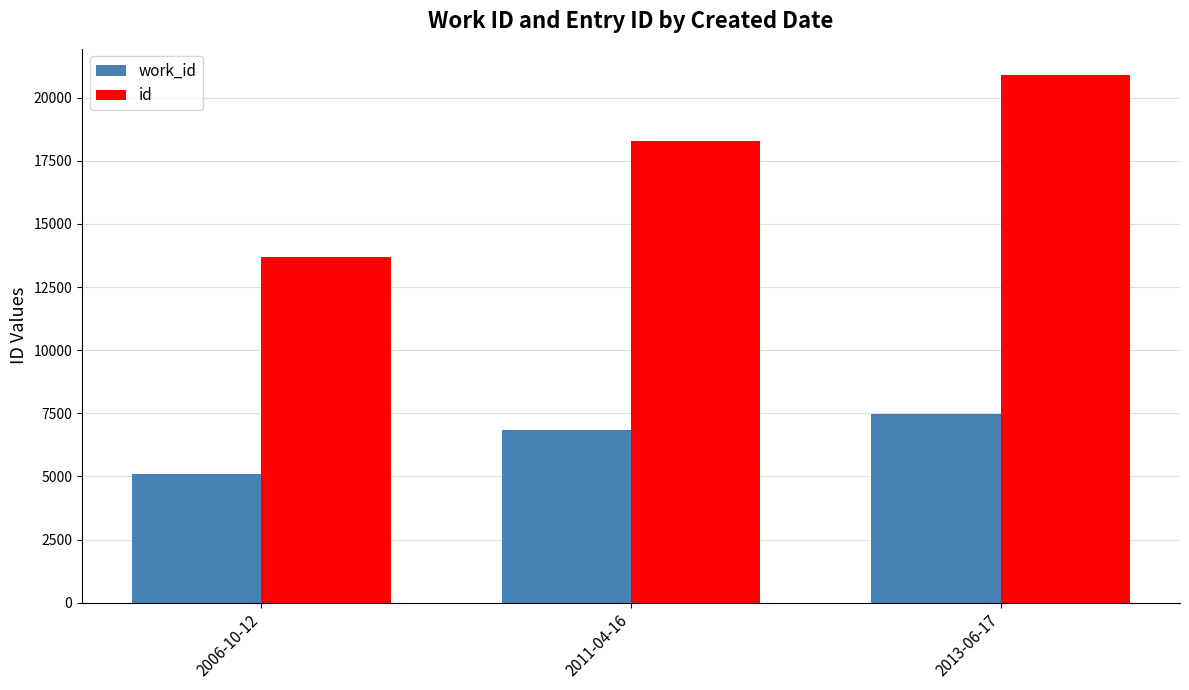

What is the value of the id bar at the 3rd from the left?

20893